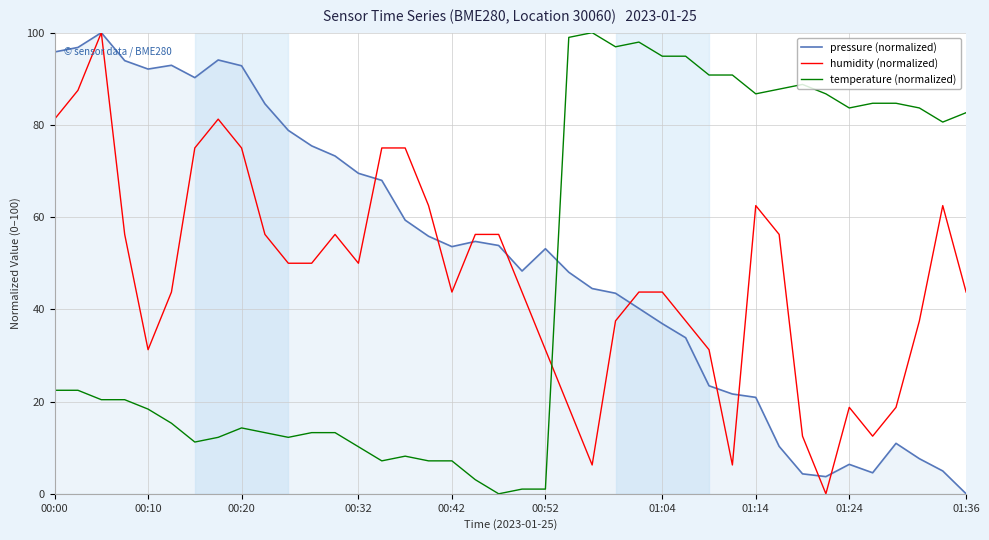

How many intersections are there between humidity (normalized) and temperature (normalized)?

1